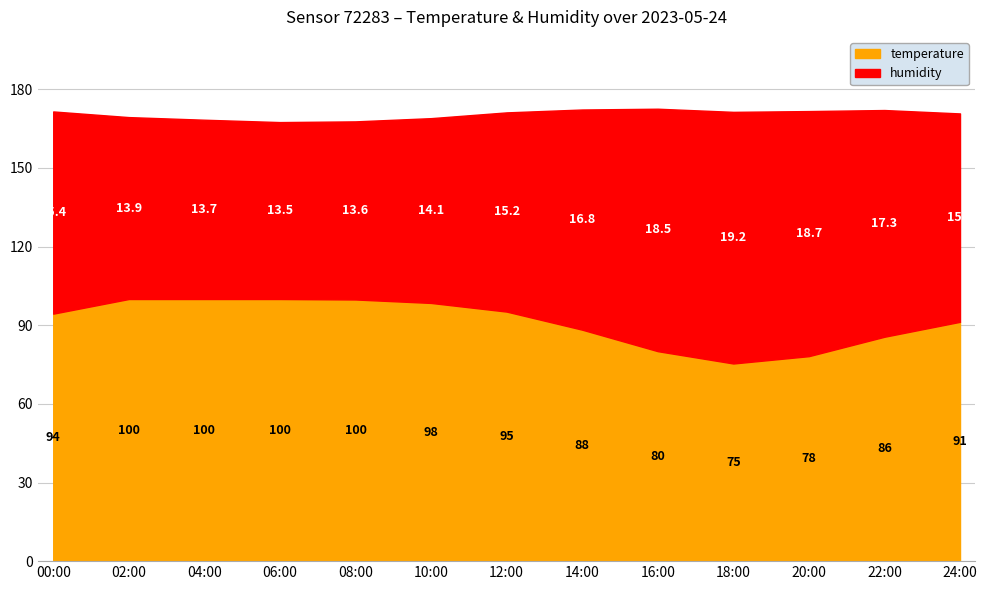

What is the difference between the highest and lowest values at 08:00?

86.2